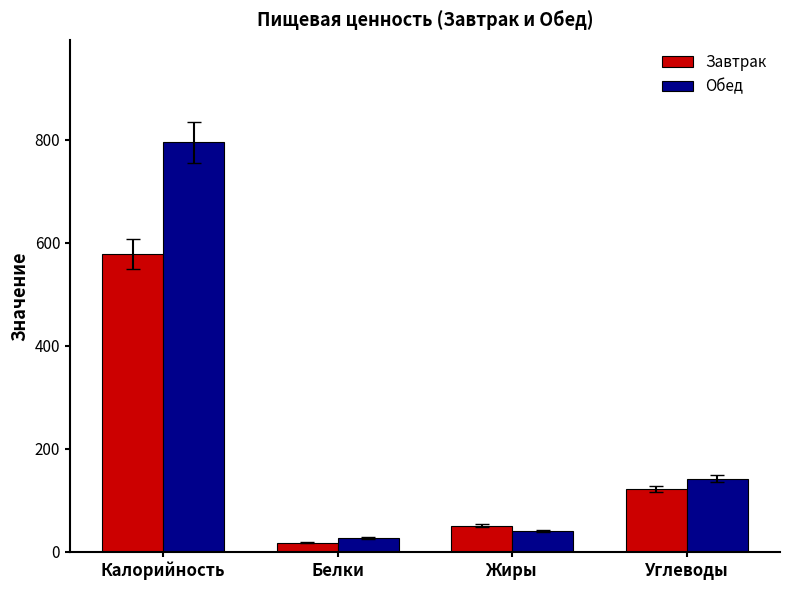

What is the difference between the highest and lowest values at Калорийность?

217